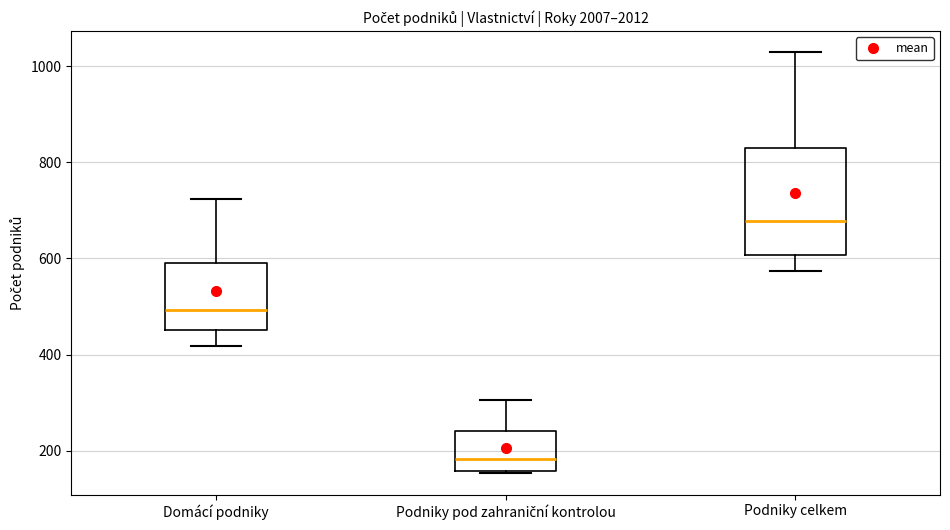

Where does the median line of the box for Podniky pod zahraniční kontrolou sit on the y-axis? The values are not printed on the chart, so give them approximately, as read against the axis.

180